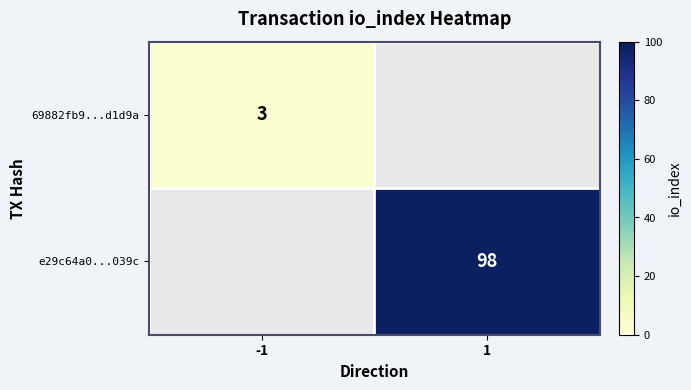

Between -1 and 1, which is larger?

1